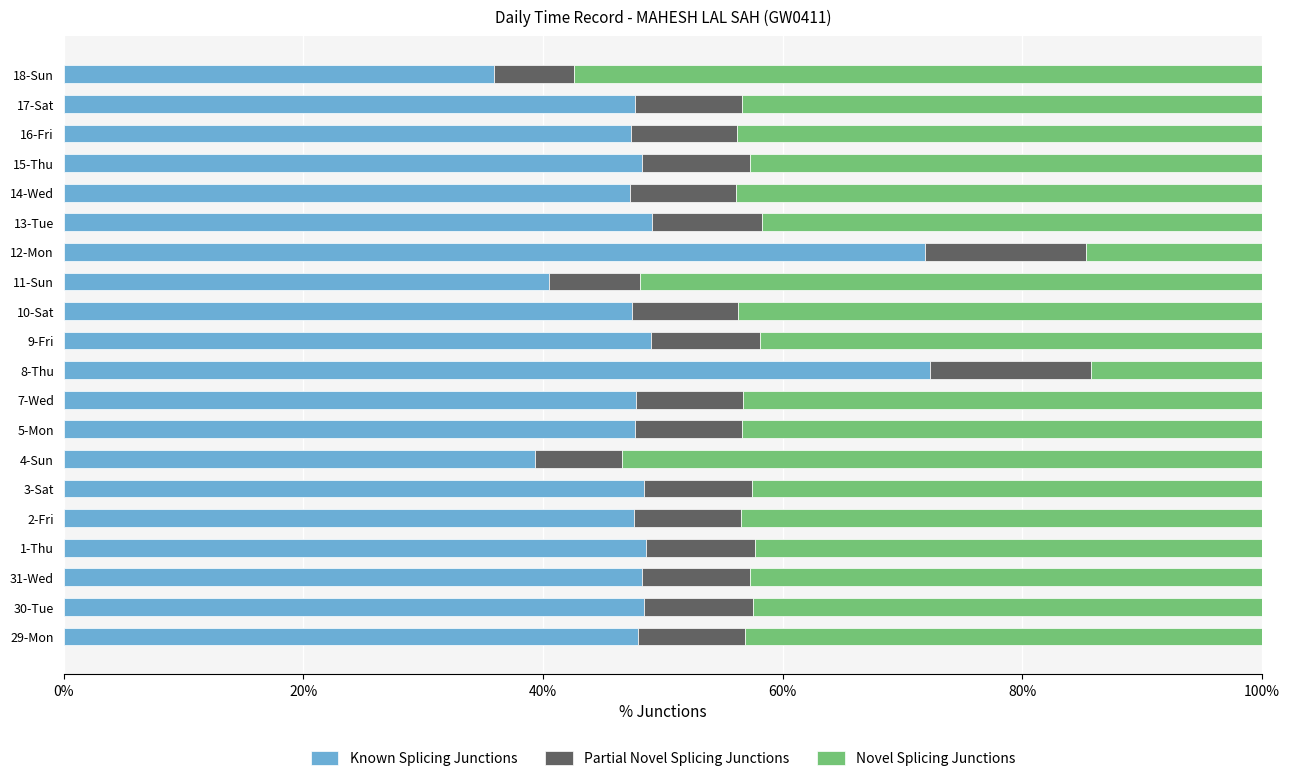

What is the sum of the Known Splicing Junctions values at 8-Thu and 30-Tue?

120.7